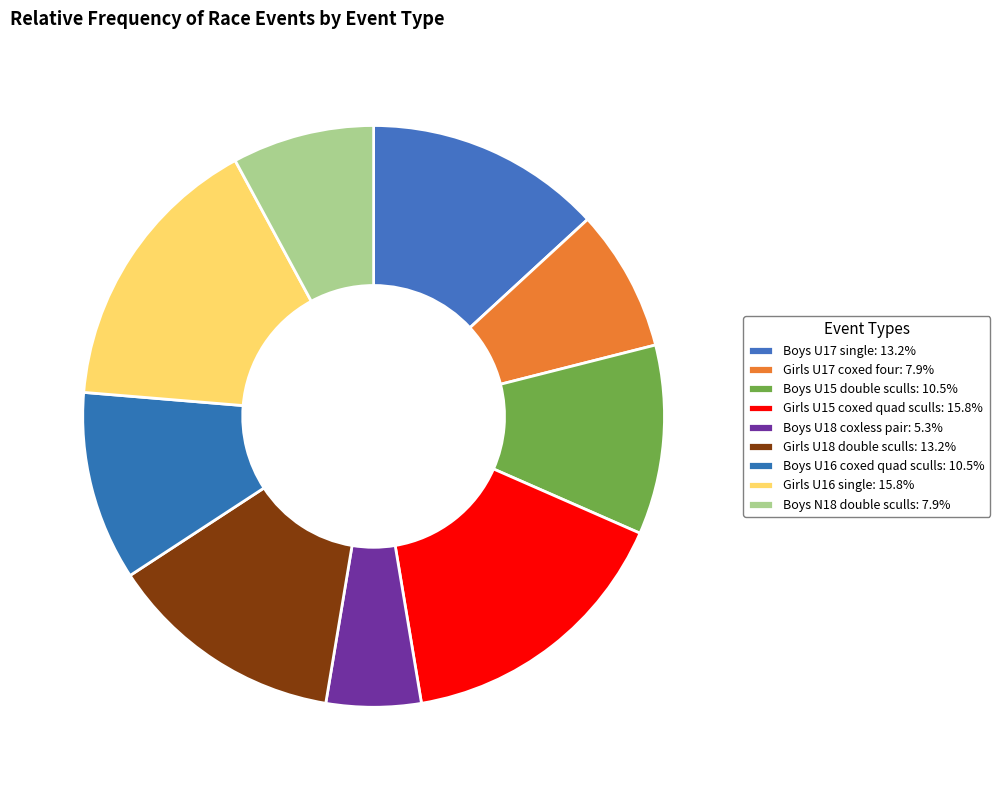

To the nearest percent, what percentage of the pie is Girls U18 double sculls?

13%